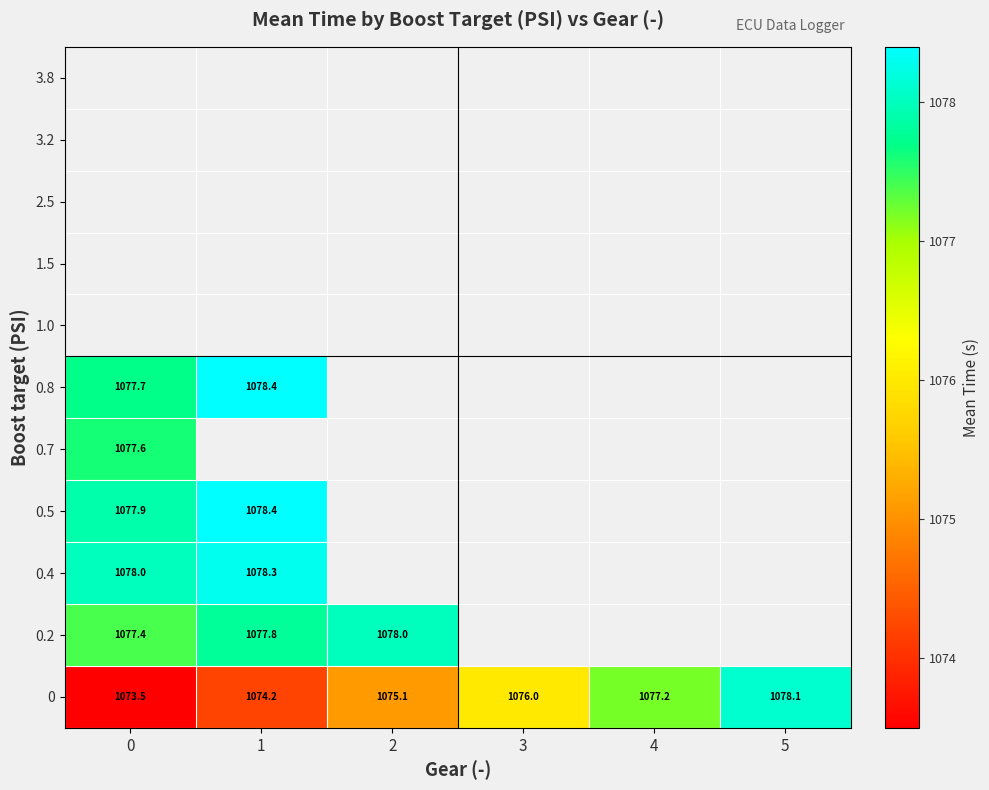

What is the difference between the 0.5 values at 1 and 0?

0.5